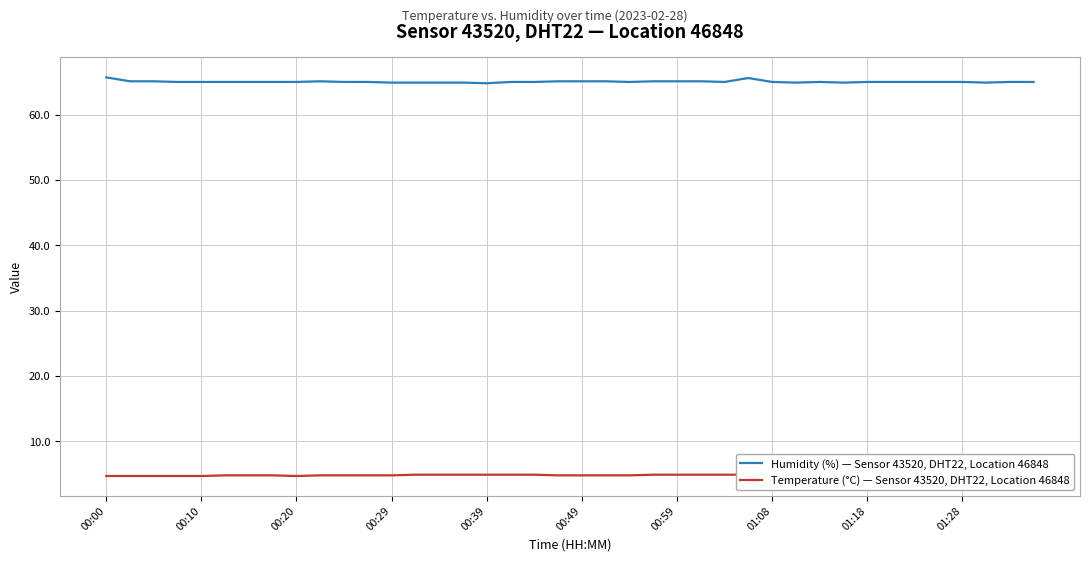

How many interior local valleys does the Humidity (%) — Sensor 43520, DHT22, Location 46848 series have?

6